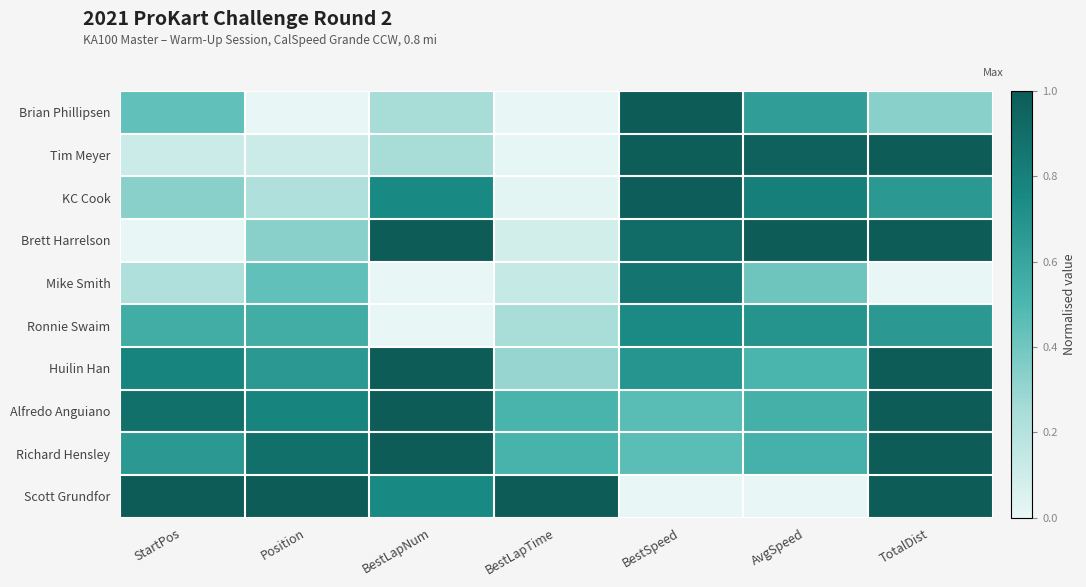

Count the number of categories in the chart.

7